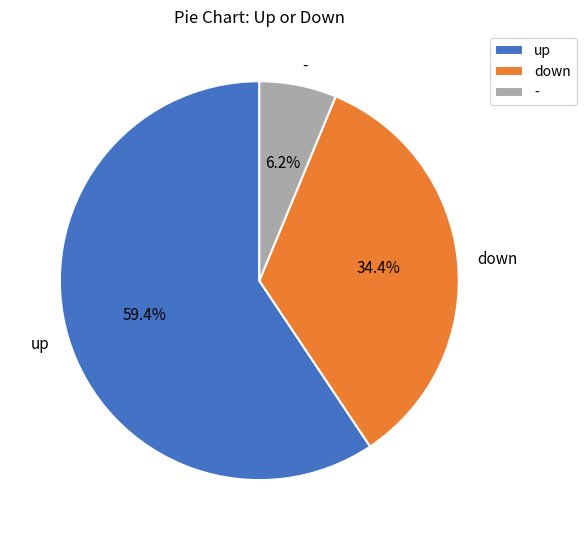

Between - and down, which is larger?

down